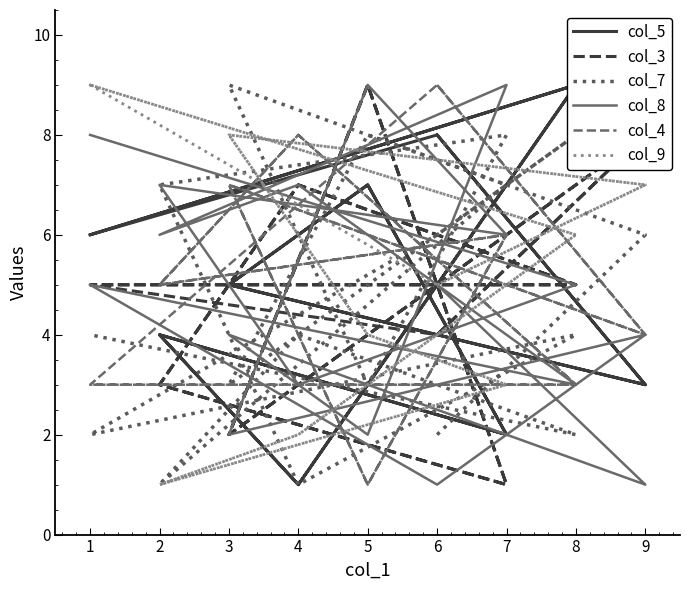

What is the value of the col_7 point at the 6th from the left?

7